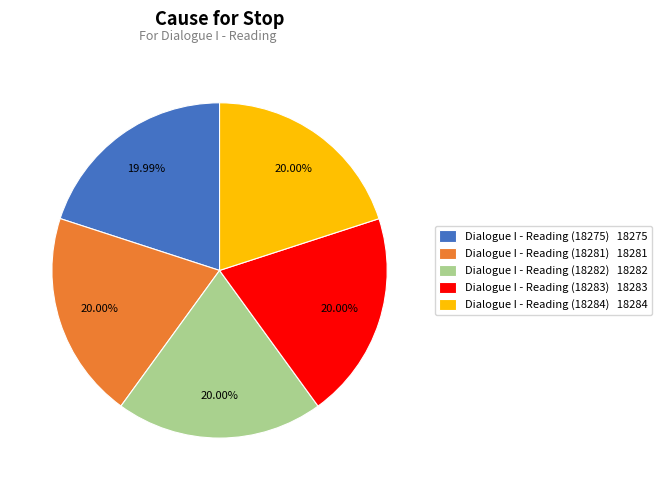

Does Dialogue I - Reading (18281) 18281 account for over 50% of the chart?

No